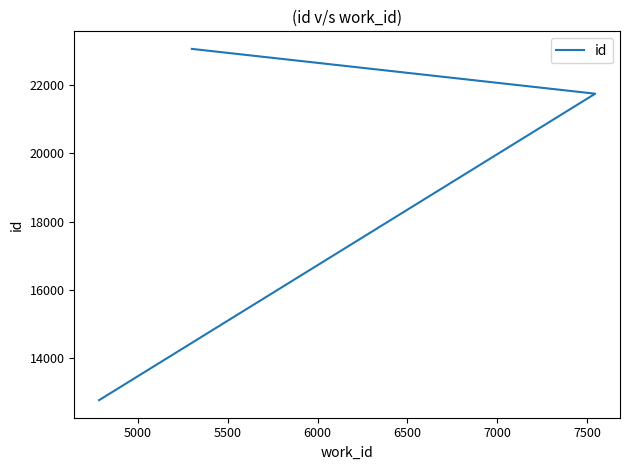

Is this an area chart (filled region under the line)?

No